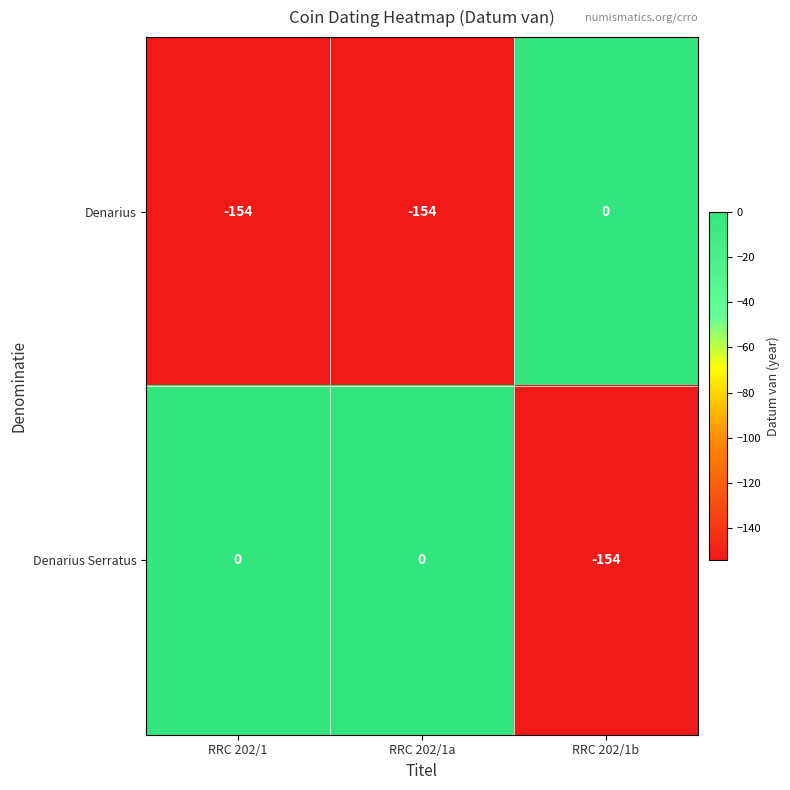

The Denarius Serratus series shows -154 at RRC 202/1b. True or false?

True